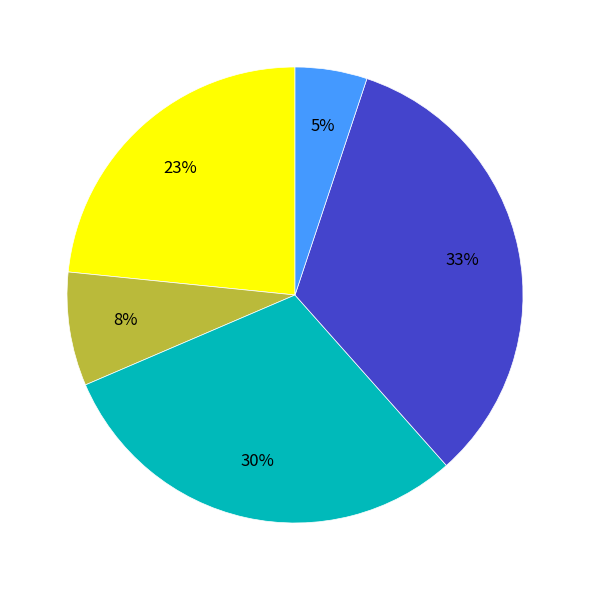

Is there a majority slice in this chart?

No